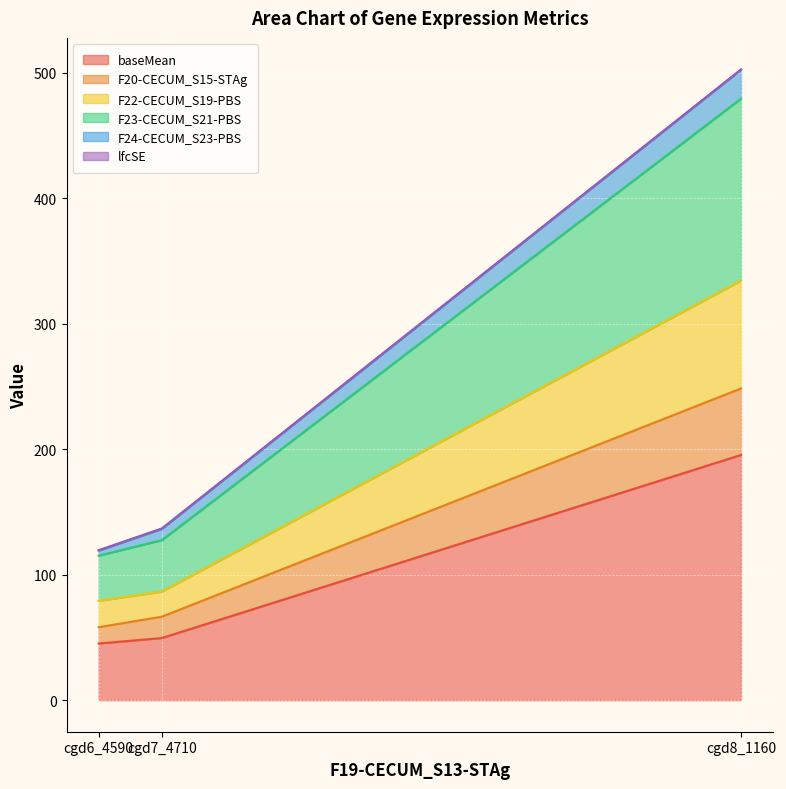

True or false: baseMean has a value of 45.2 at cgd6_4590.

True